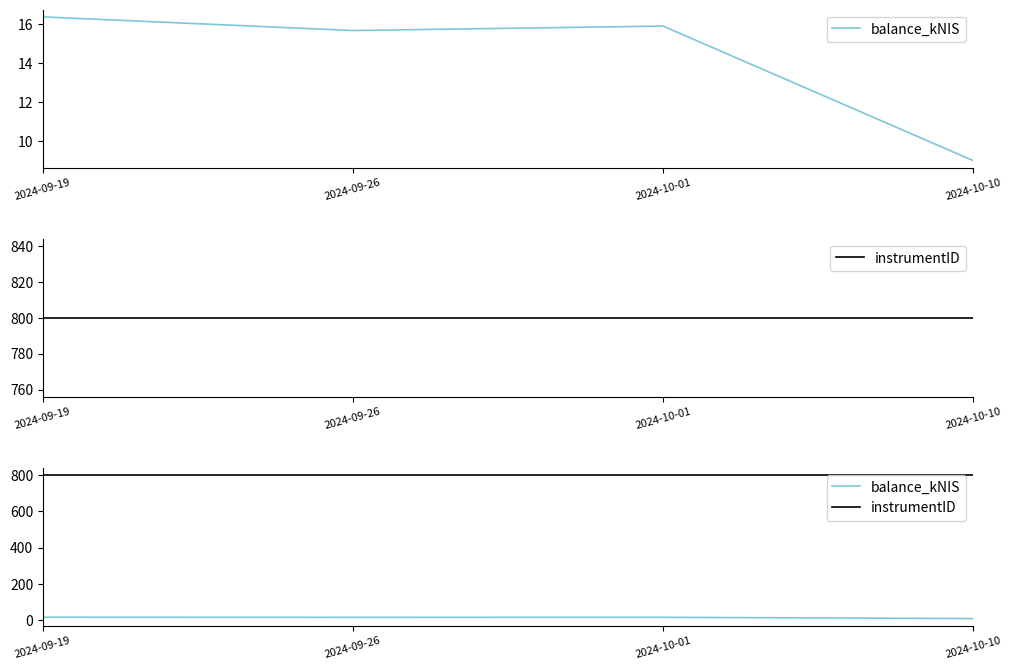

The instrumentID series shows 214.6 at 2024-10-10. True or false?

False